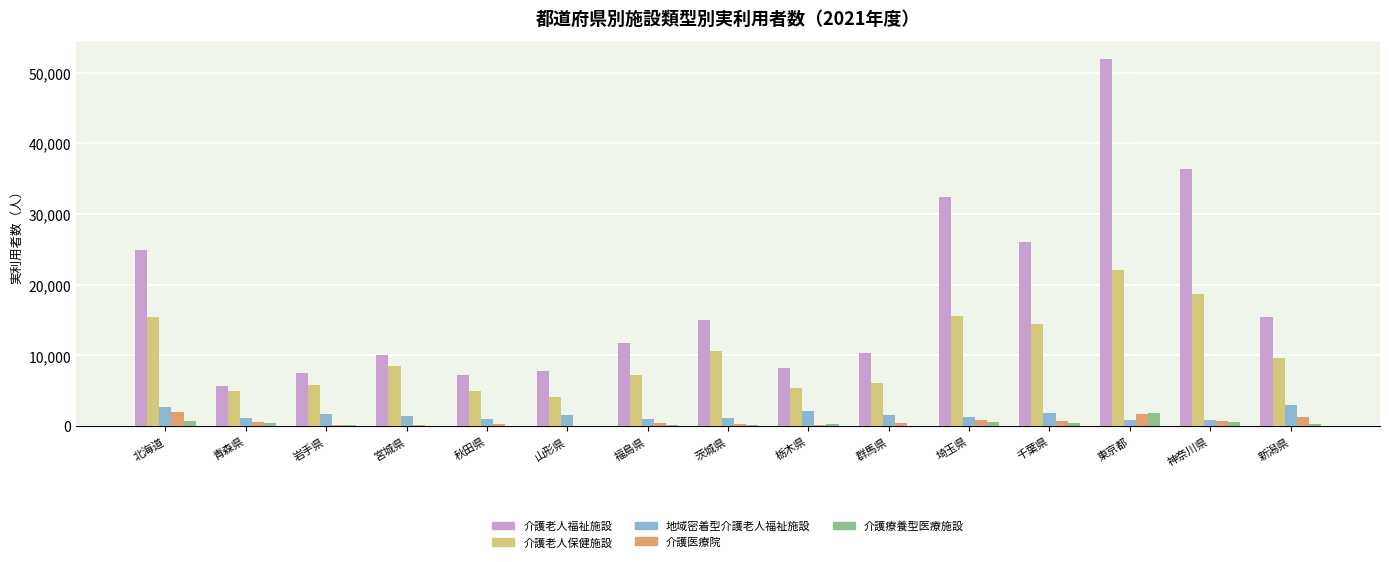

Which series has the largest total across all categories?

介護老人福祉施設